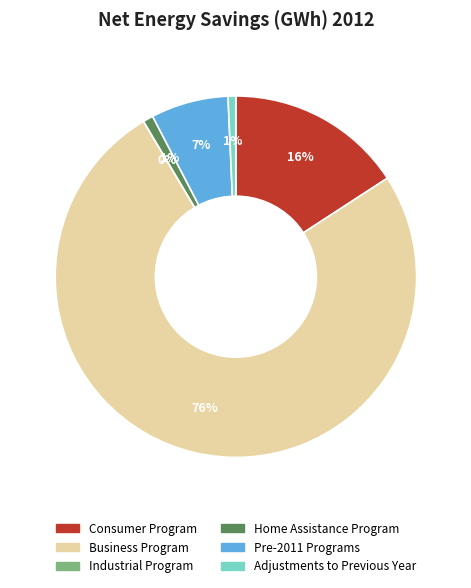

Is there a majority slice in this chart?

Yes